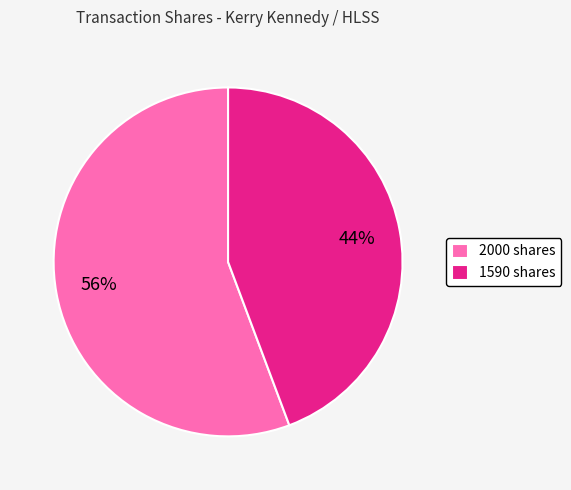

The 2000 shares slice represents 56% of the pie. True or false?

True